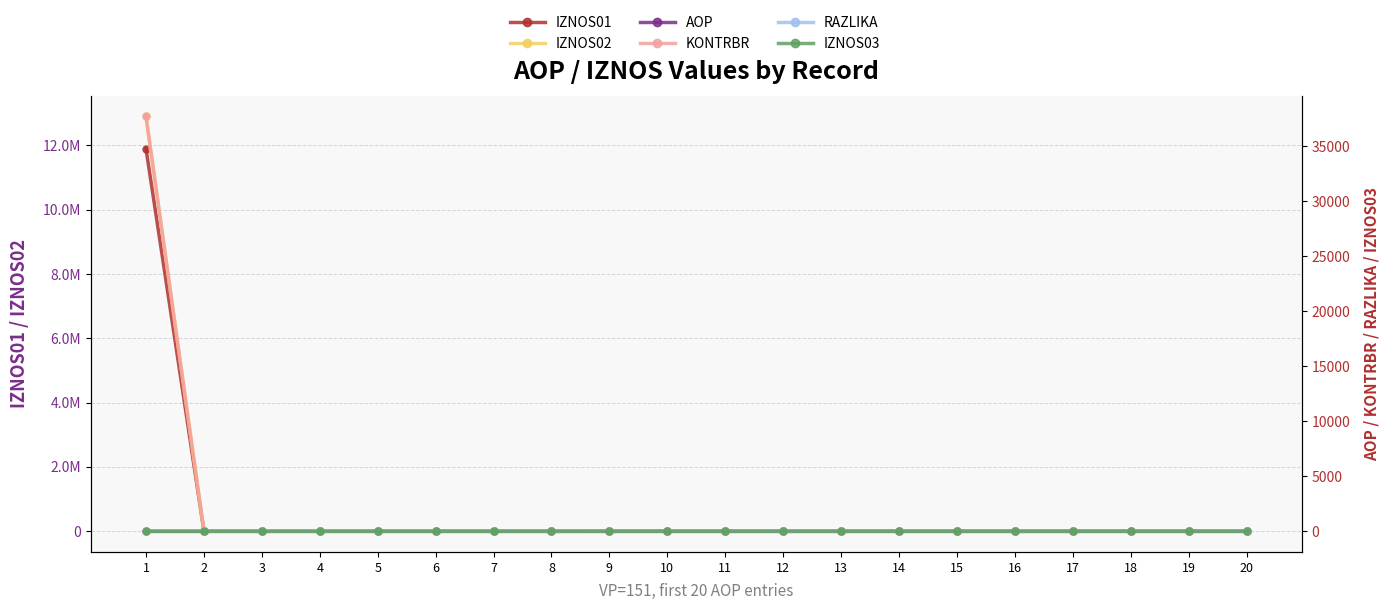

What is the difference between the highest and lowest values at 17?

17.0